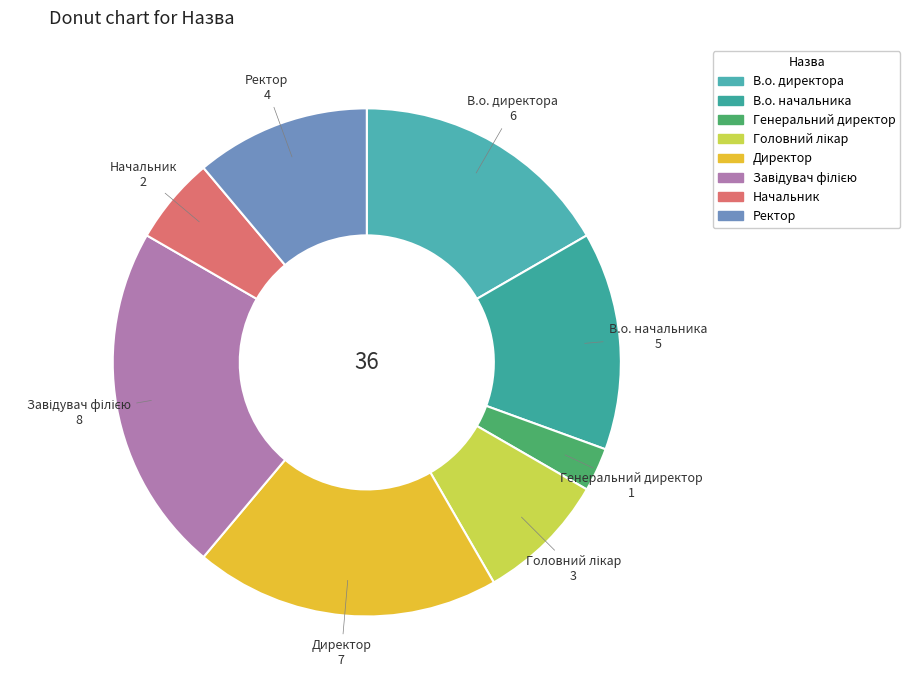

True or false: Директор accounts for 19% of the total.

True